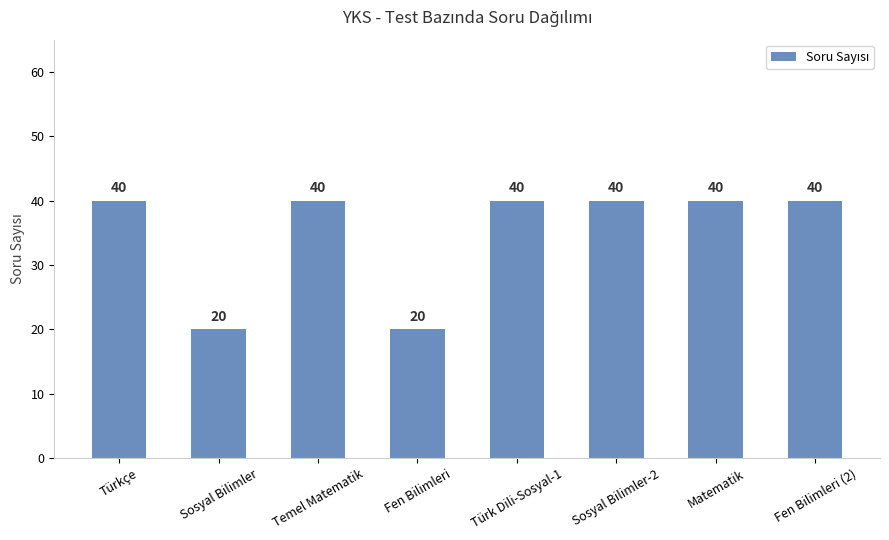

What is the approximate value at Fen Bilimleri (2), to the nearest 10?

40